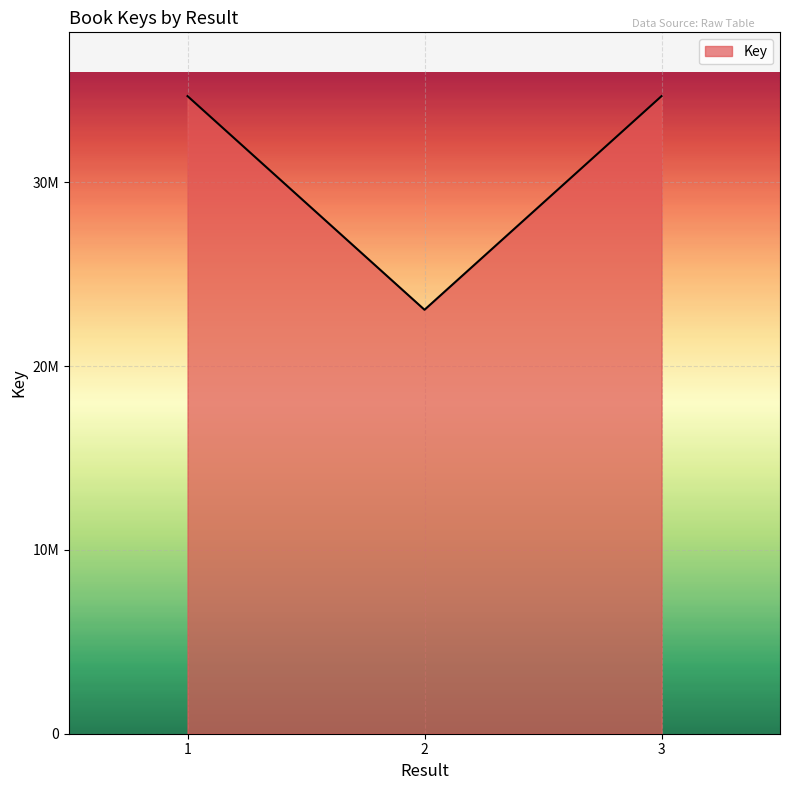

Which has a higher value, 3 or 1?

1